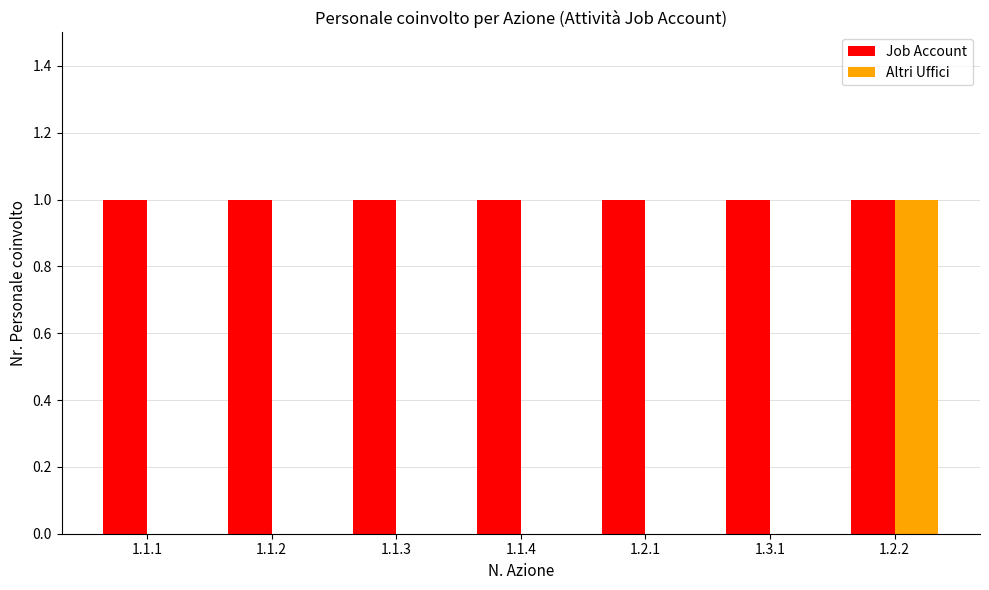

At which label does Altri Uffici reach its peak?

1.2.2